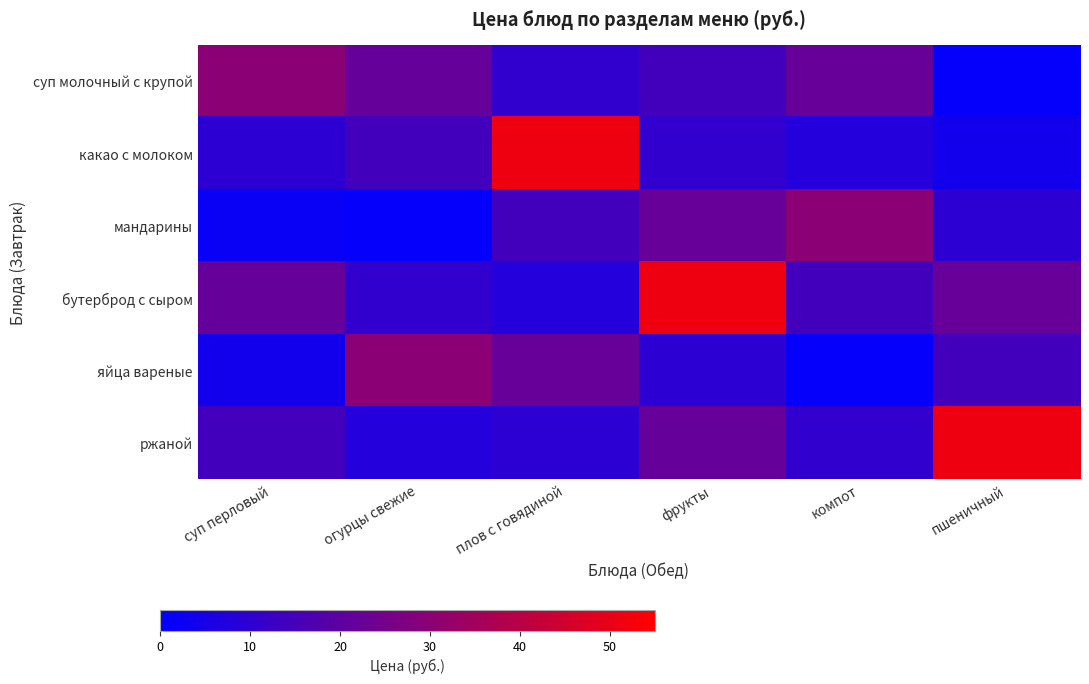

At which category is the sum across all series the highest?

фрукты